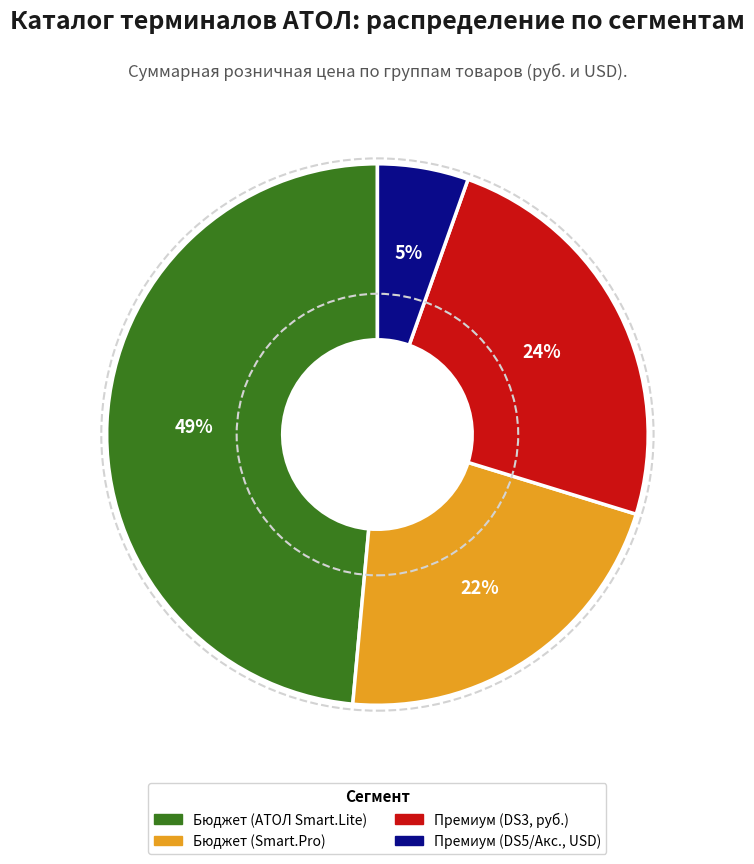

Is there a majority slice in this chart?

No